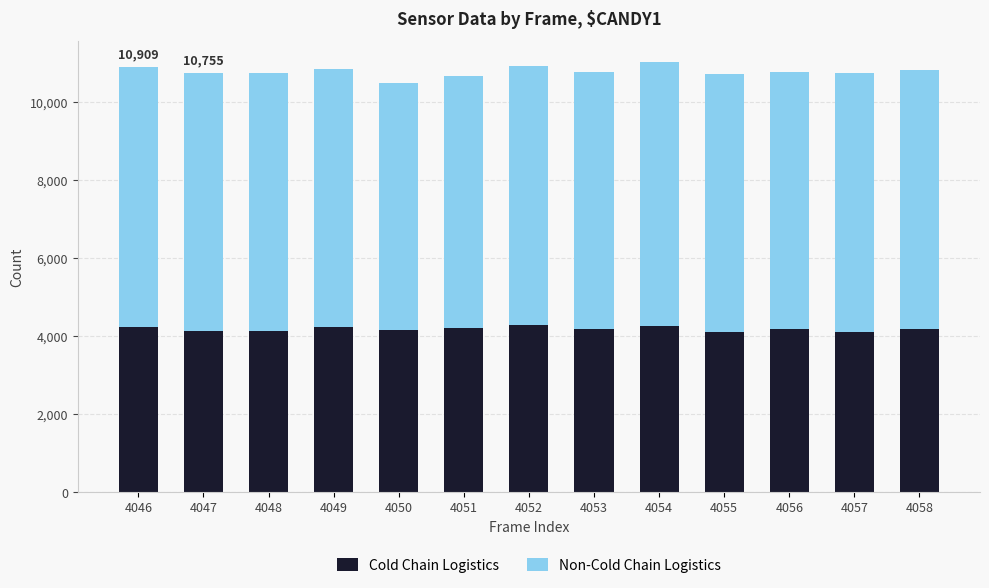

Are the bars horizontal?

No